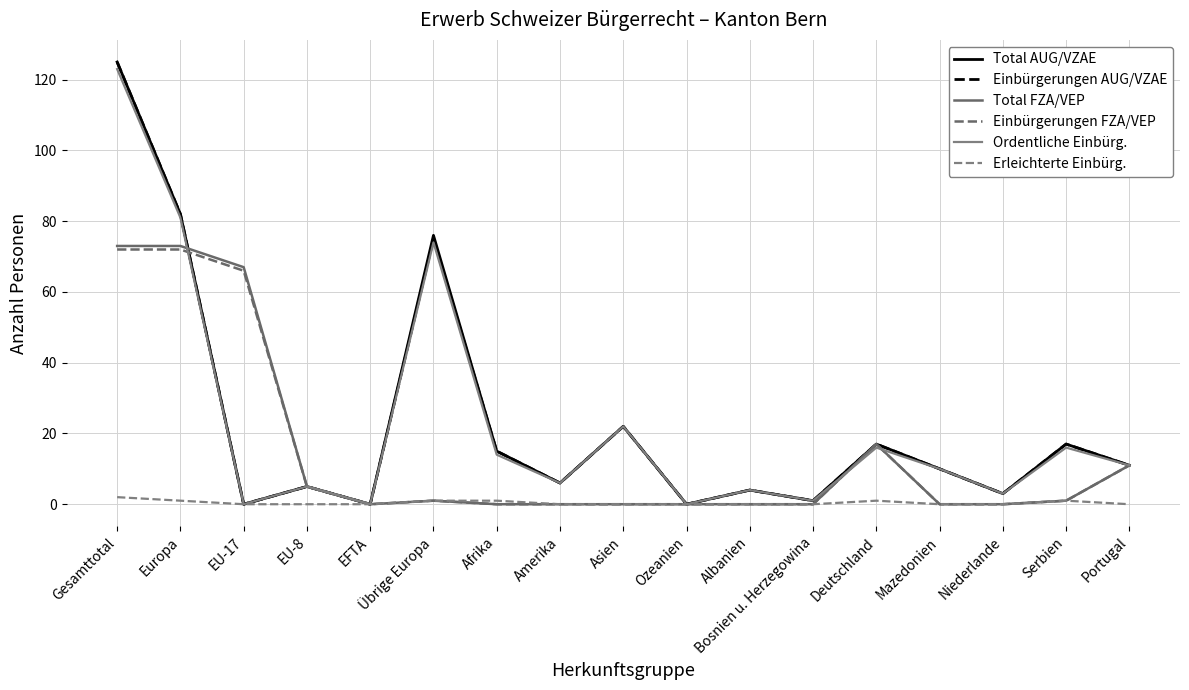

At which label is Einbürgerungen AUG/VZAE closest to 62?

Übrige Europa